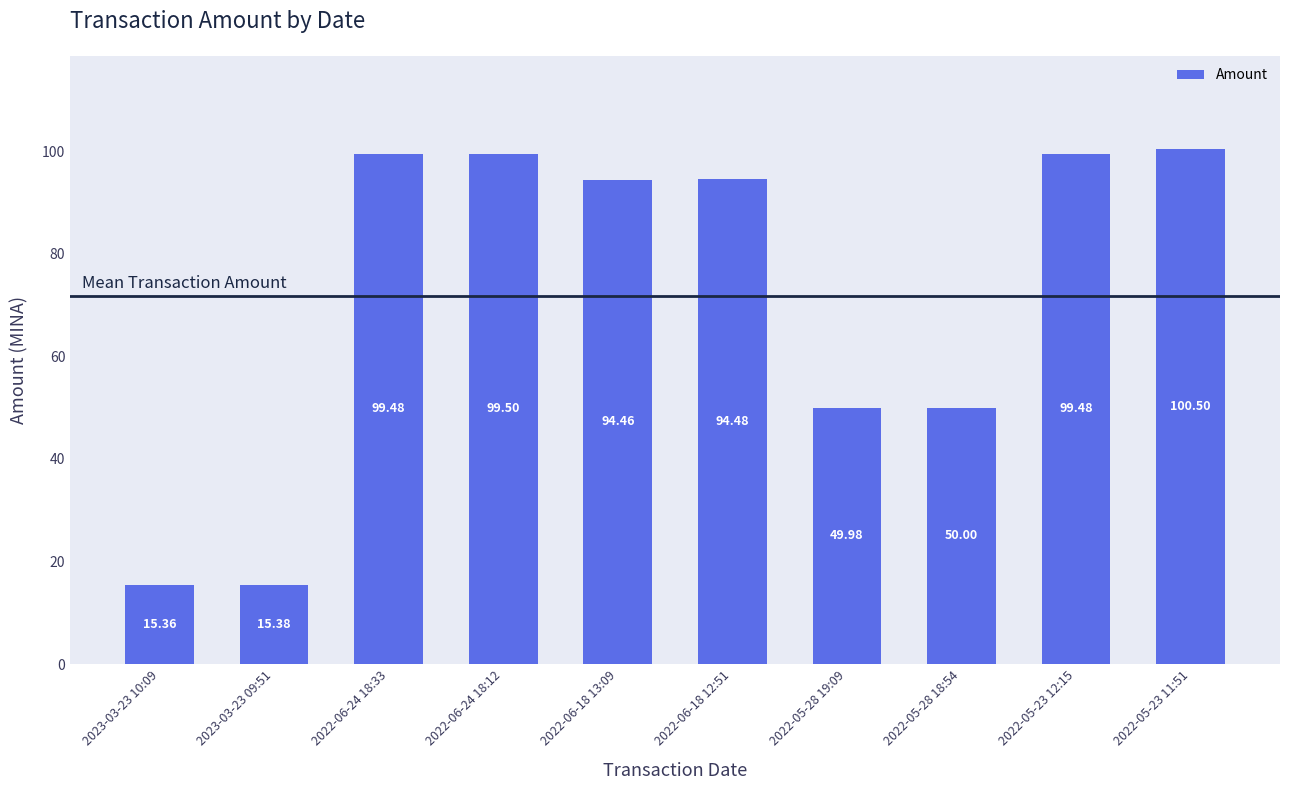

Between 2023-03-23 09:51 and 2022-06-18 12:51, which is larger?

2022-06-18 12:51